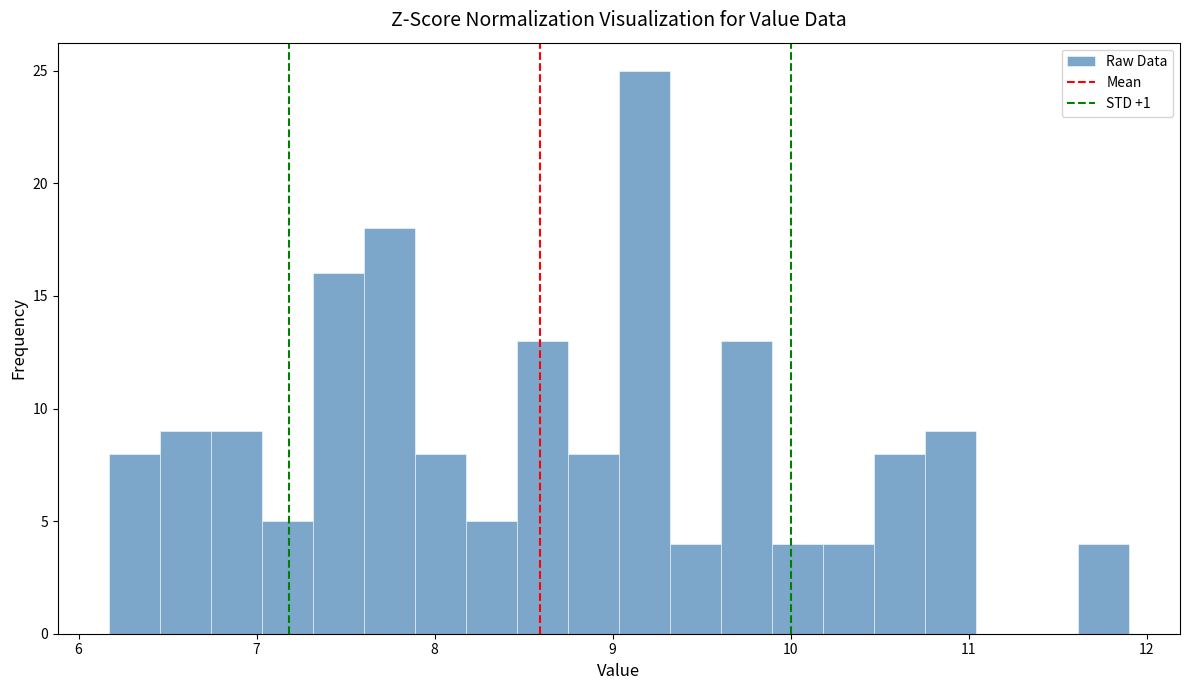

Read against the x-axis, roughly where is the centre of the tallest bar?

9.2